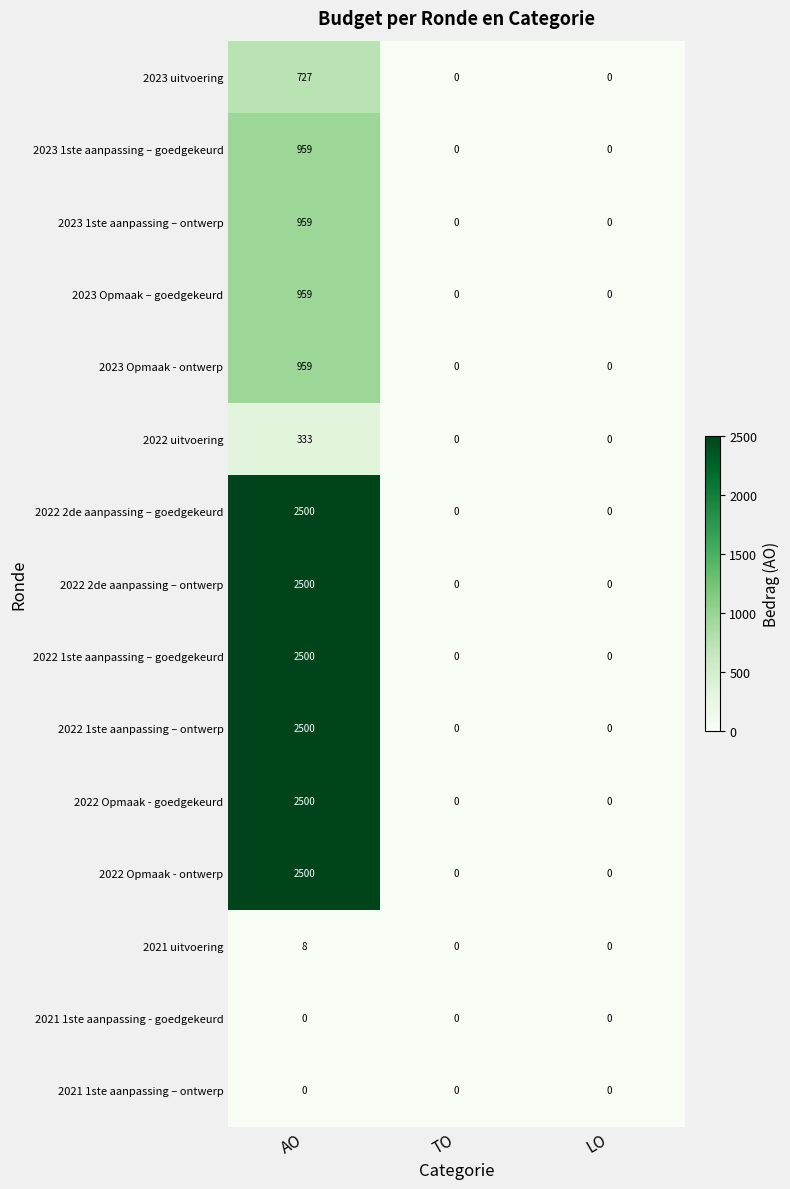

Which category has the highest value in the 2023 Opmaak – goedgekeurd series?

AO